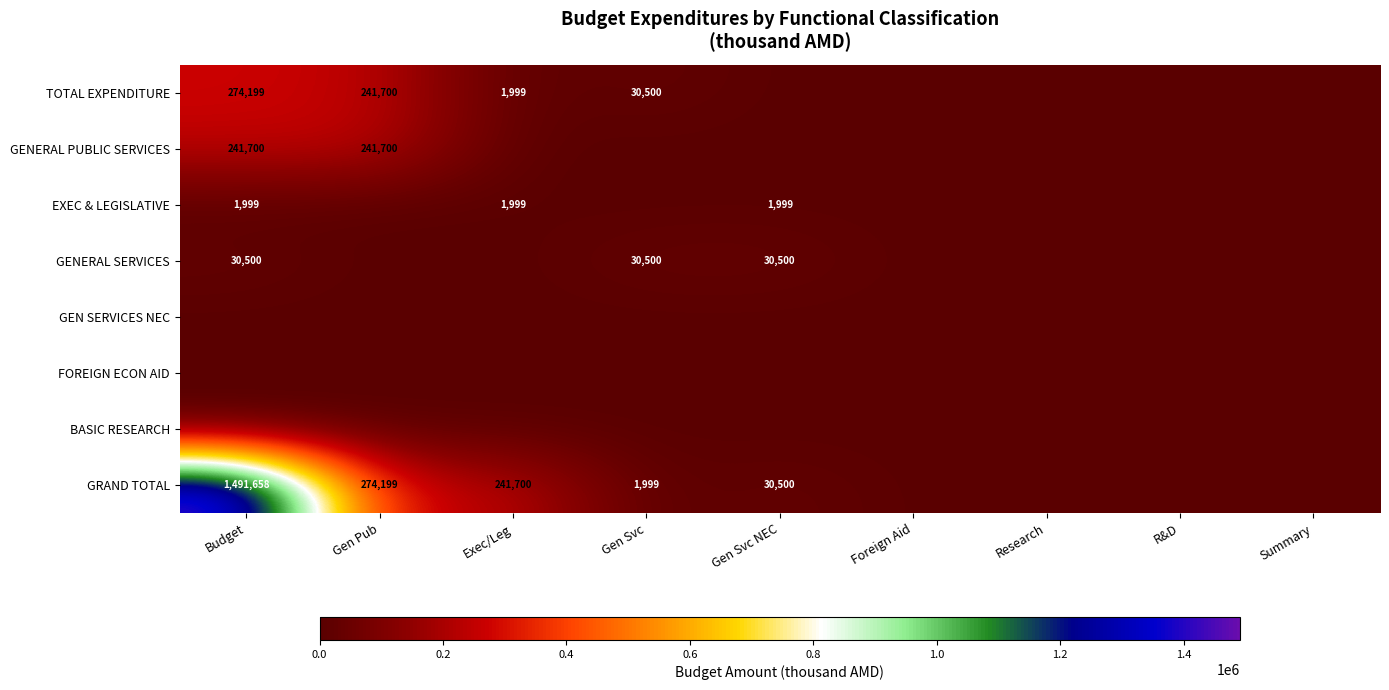

True or false: EXEC & LEGISLATIVE has a value of -785 at R&D.

False